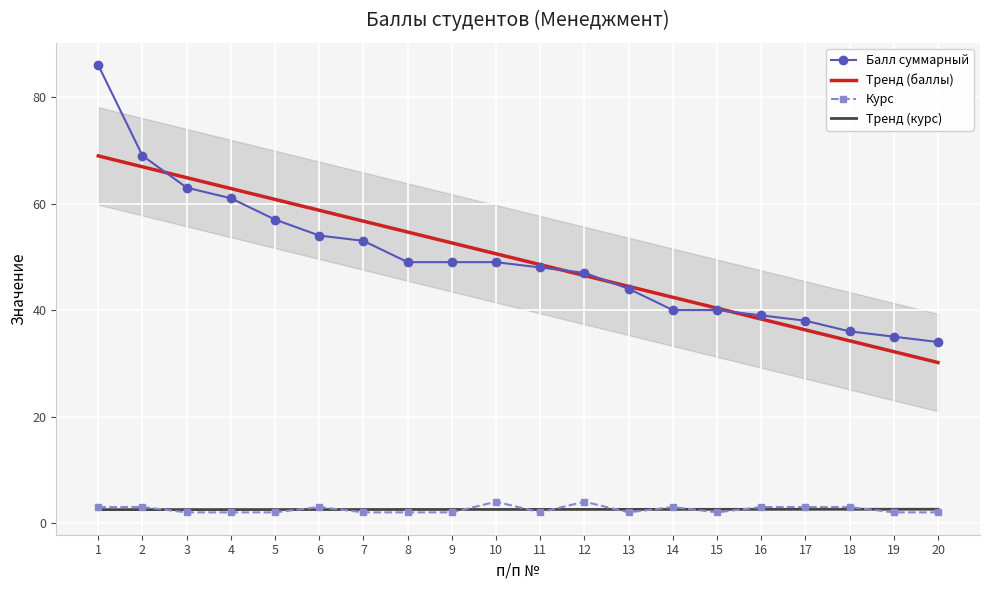

Which series has the largest total across all categories?

Балл суммарный